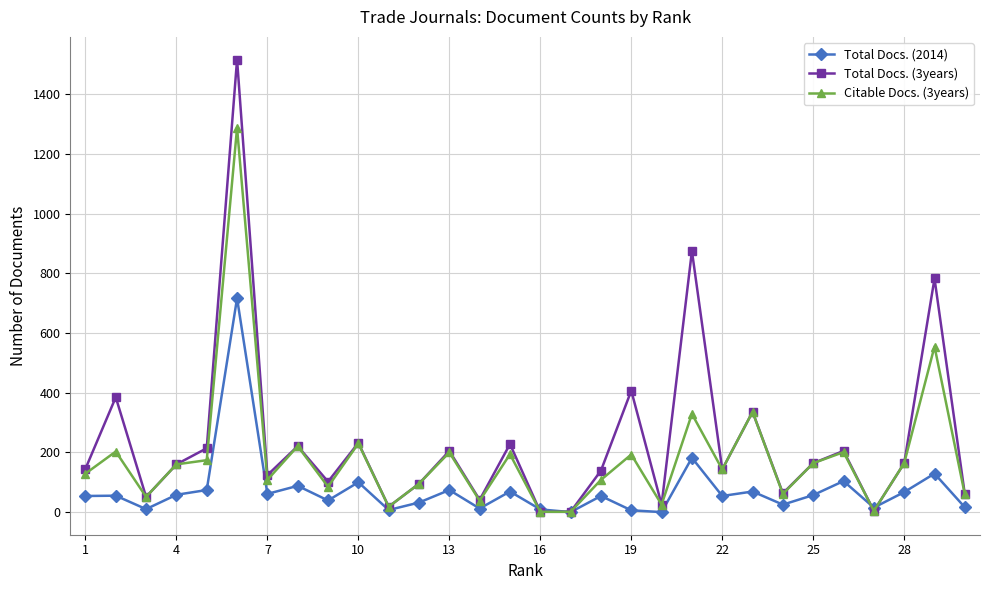

True or false: Total Docs. (3years) has more than 0 points higher than both neighbors.

True